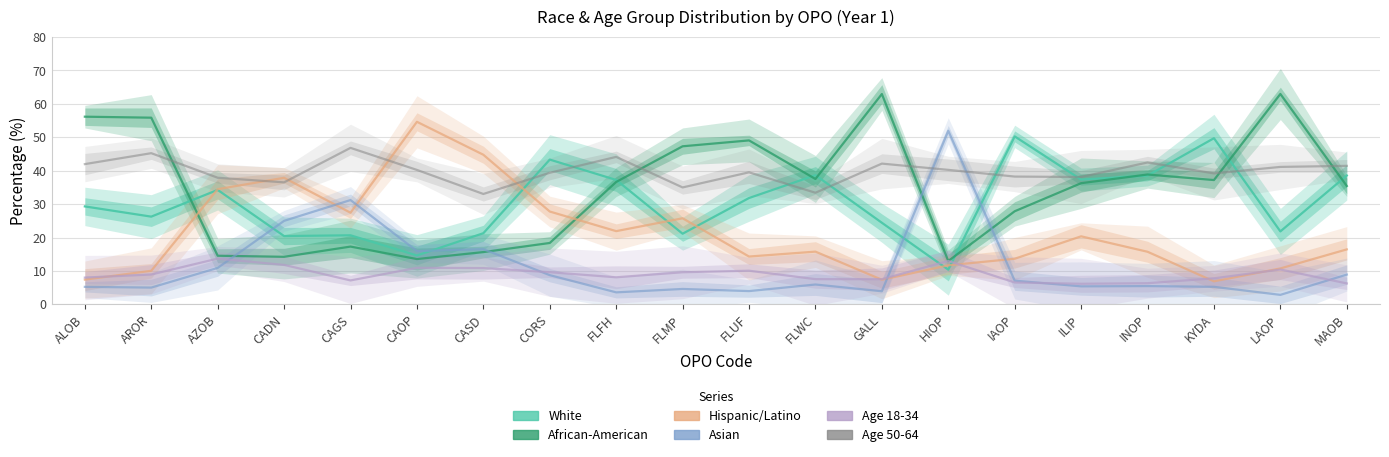

What are all the series names shown in the legend?

White, African-American, Hispanic/Latino, Asian, Age 18-34, Age 50-64